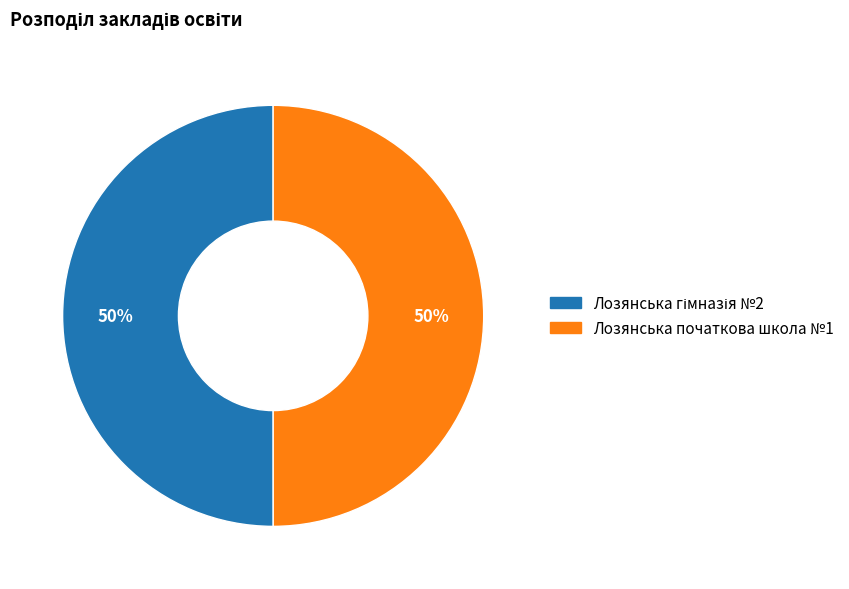

The Лозянська початкова школа №1 slice represents 50% of the pie. True or false?

True